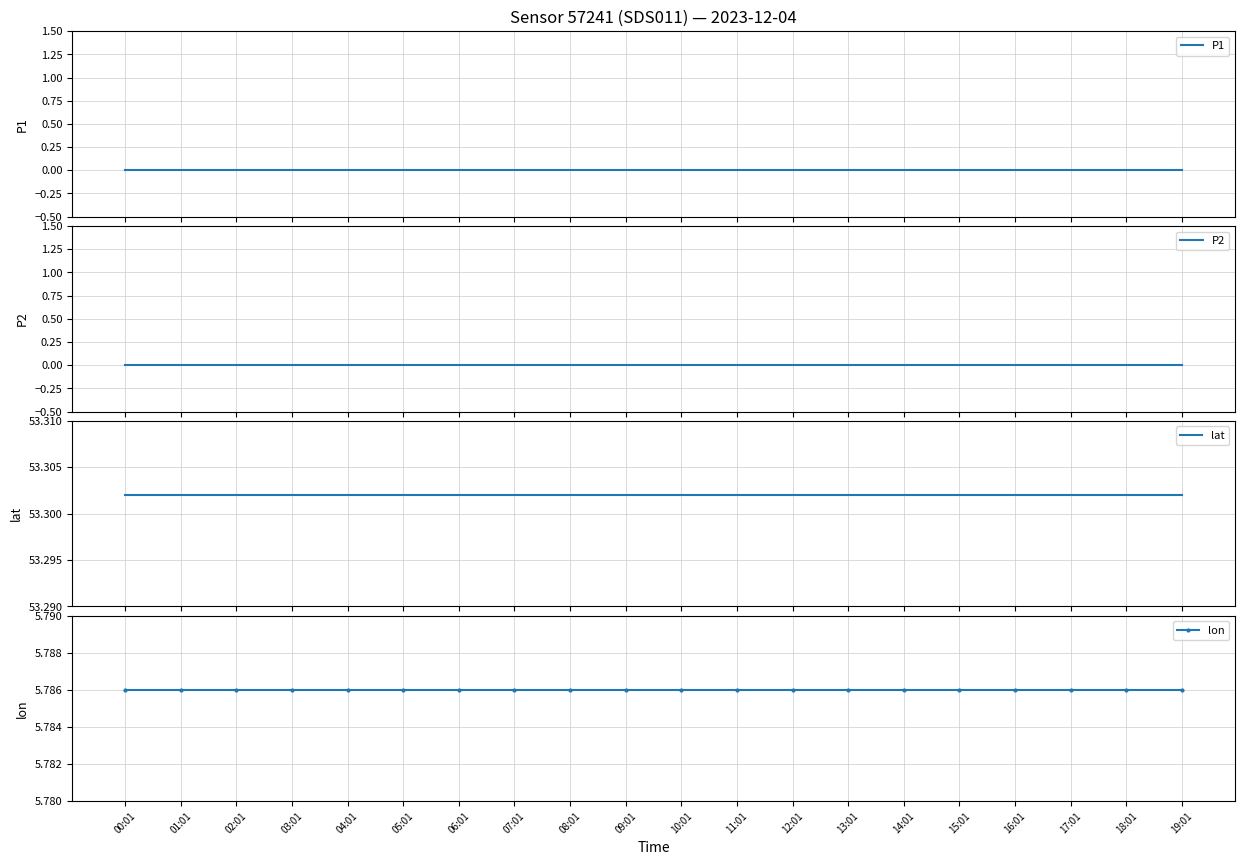

What is the label of the 16th point from the left?

15:01